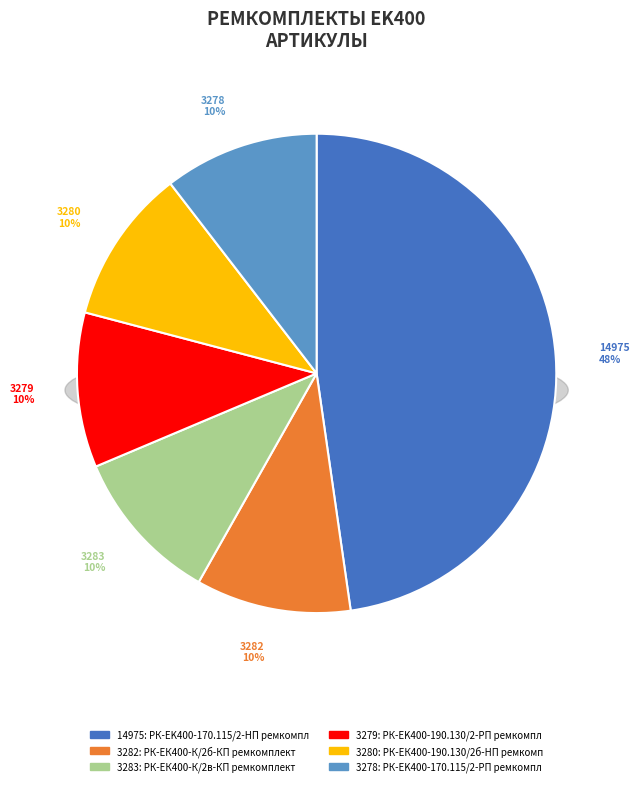

The РК-EK400-170.115/2-HП ремкомплект slice represents 34% of the pie. True or false?

False